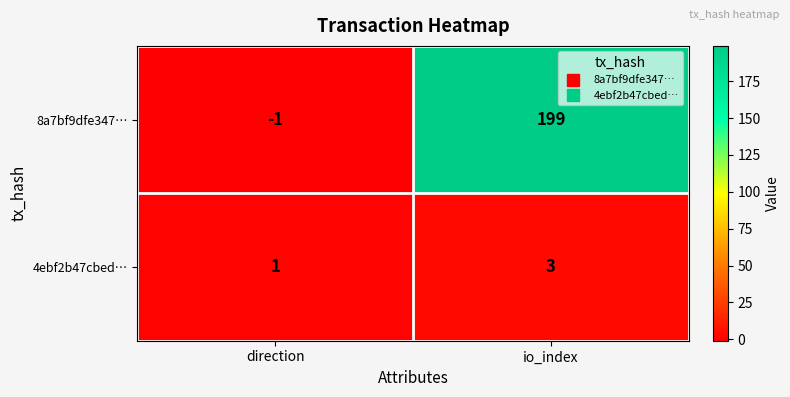

Which series has the largest range (max minus min)?

8a7bf9dfe347…